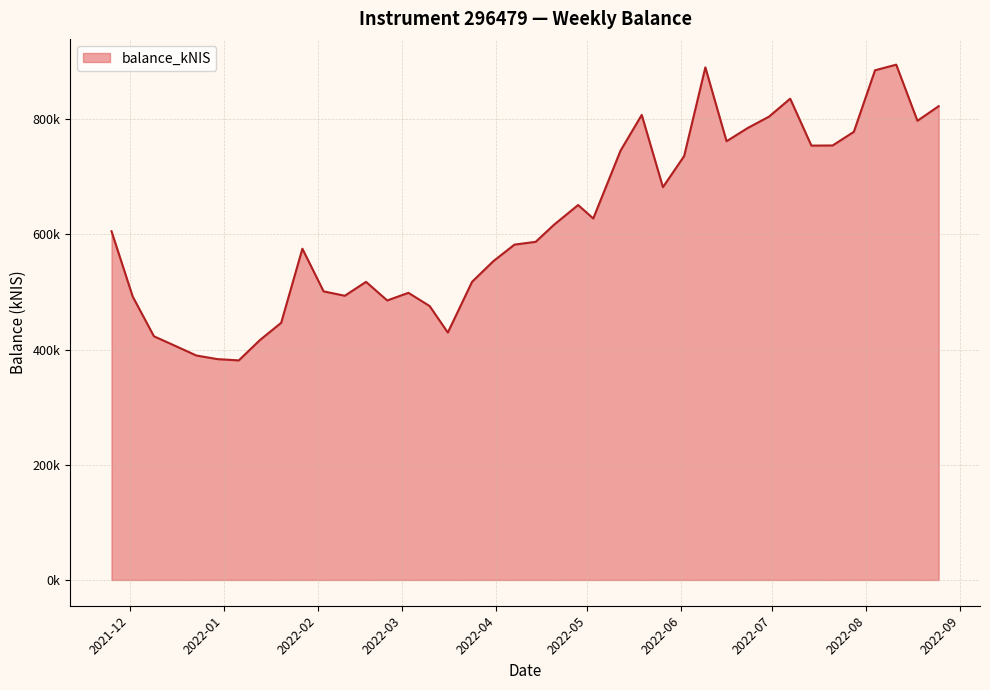

Rank the categories by value from lowest to highest.

2022-01-06, 2021-12-30, 2021-12-23, 2021-12-16, 2022-01-13, 2021-12-09, 2022-03-16, 2022-01-20, 2022-03-10, 2022-02-24, 2021-12-02, 2022-02-10, 2022-03-03, 2022-02-03, 2022-02-17, 2022-03-24, 2022-03-31, 2022-01-27, 2022-04-07, 2022-04-14, 2021-11-25, 2022-04-20, 2022-05-03, 2022-04-28, 2022-05-26, 2022-06-02, 2022-05-12, 2022-07-14, 2022-07-21, 2022-06-16, 2022-07-28, 2022-06-23, 2022-08-18, 2022-06-30, 2022-05-19, 2022-08-25, 2022-07-07, 2022-08-04, 2022-06-09, 2022-08-11